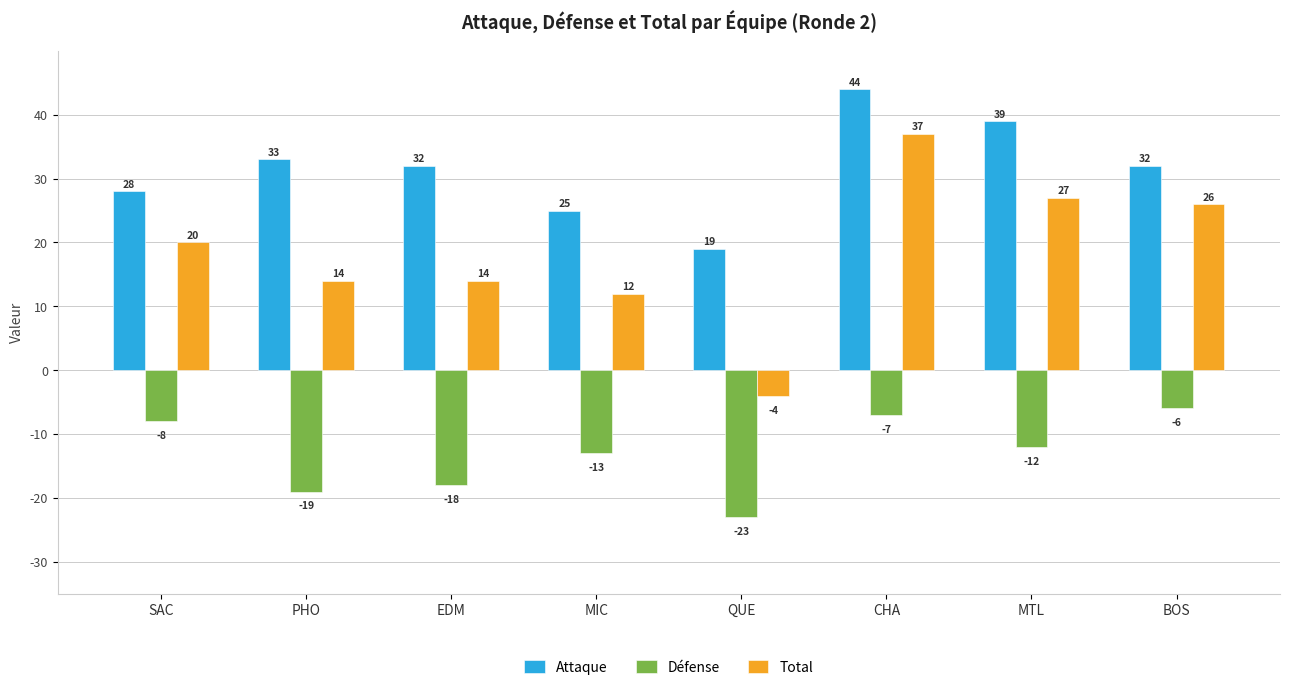

Rank the series by their average value, from lowest to highest.

Défense, Total, Attaque